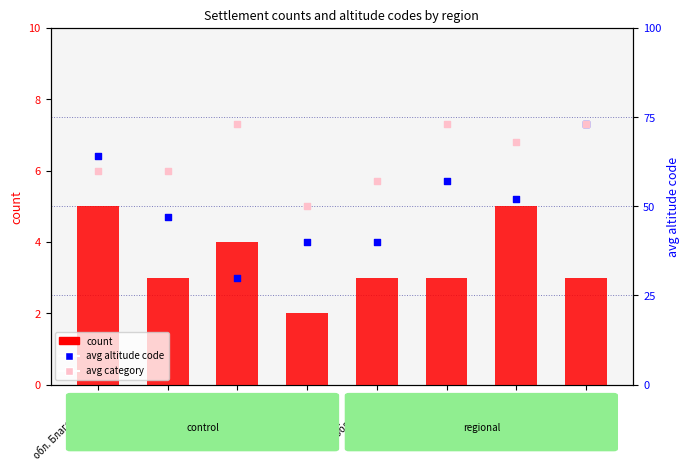

Which series has the largest Y range (max minus min)?

avg altitude code (percentile rank within sample)